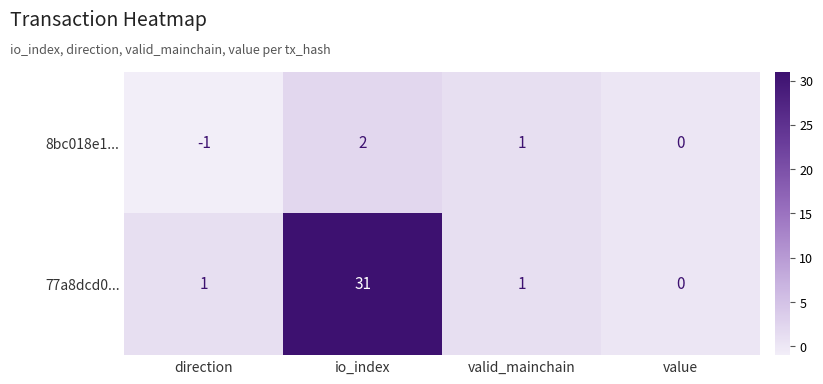

Which series has the widest spread of values?

77a8dcd0...